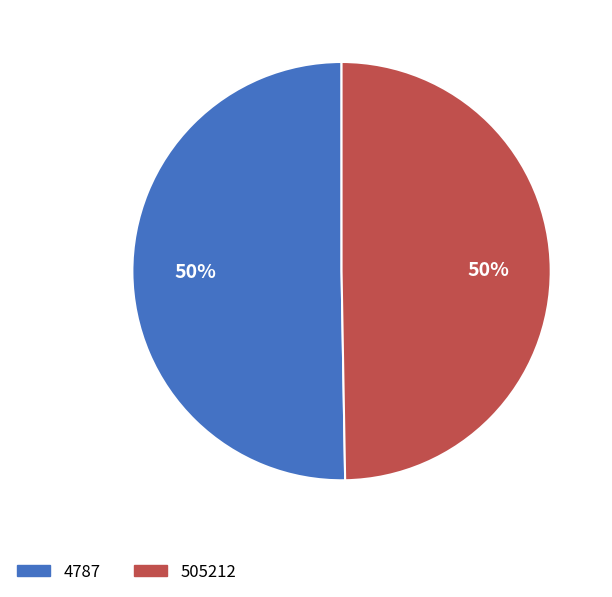

What is the ratio of the value at 4787 to the value at 505212?

1.0